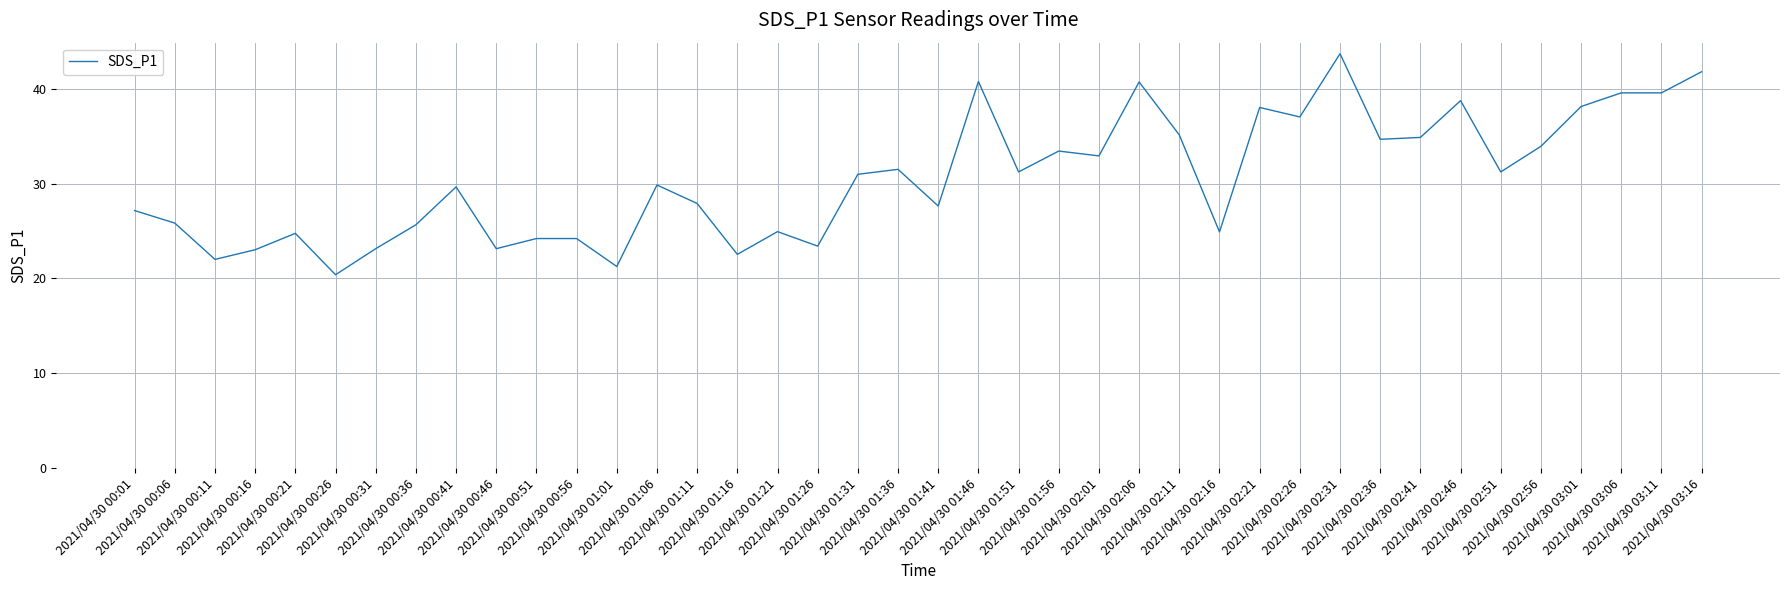

What is the greatest value displayed?

43.7